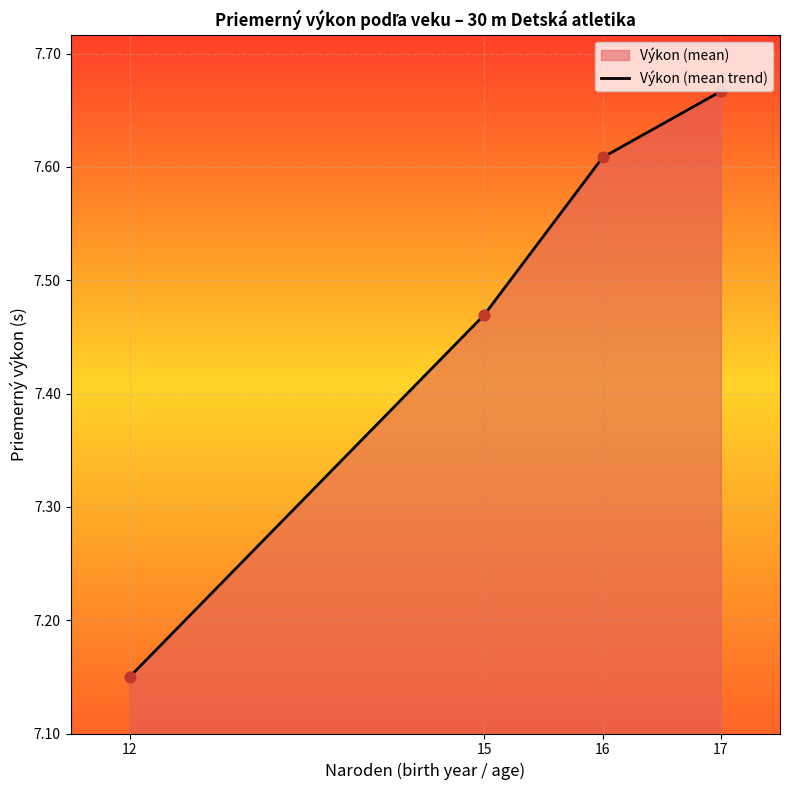

Approximately how many times larger is the value at 15 compared to 12?

1.0